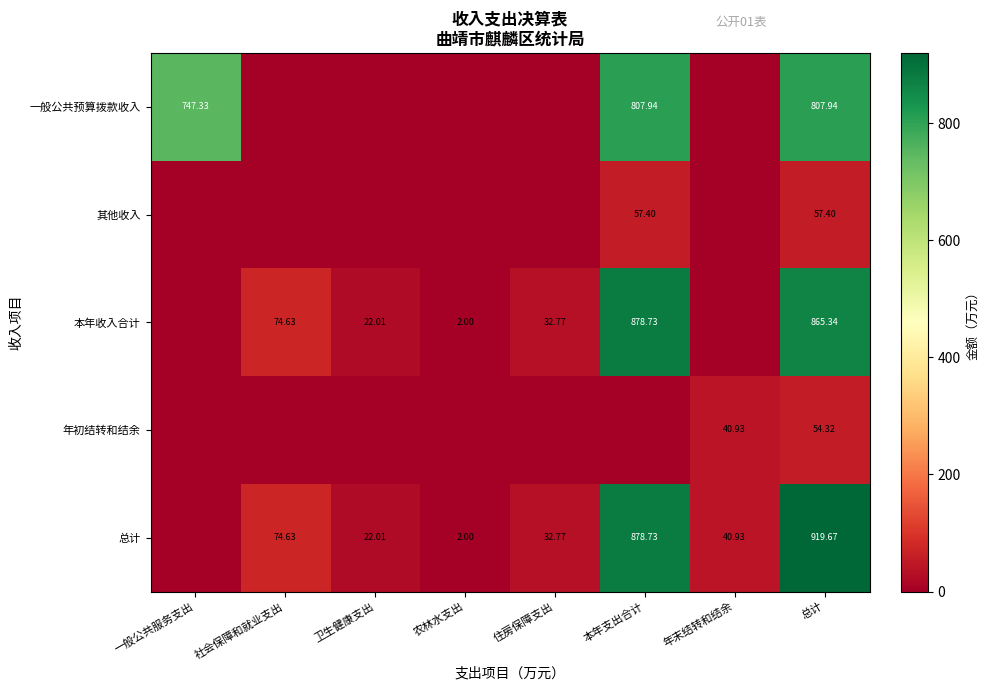

The 其他收入 series shows 0.0 at 农林水支出. True or false?

True